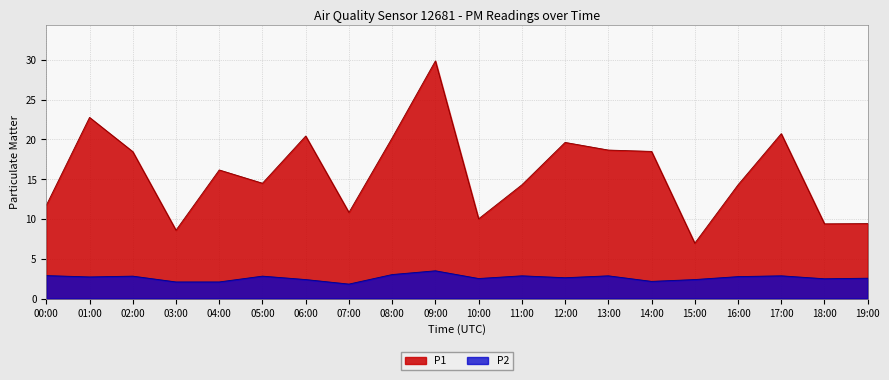

Rank the series at 12:00 from highest to lowest value.

P1, P2